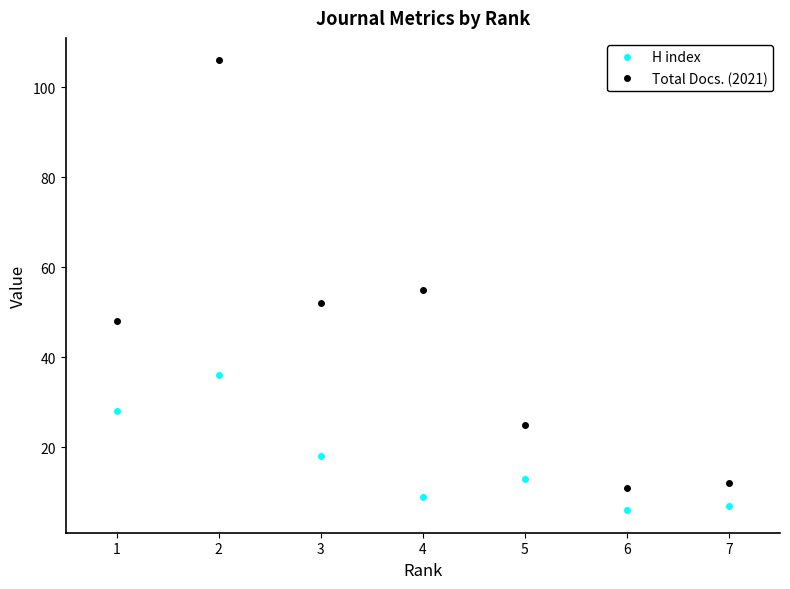

True or false: Total Docs. (2021) and H index cross at least once.

False